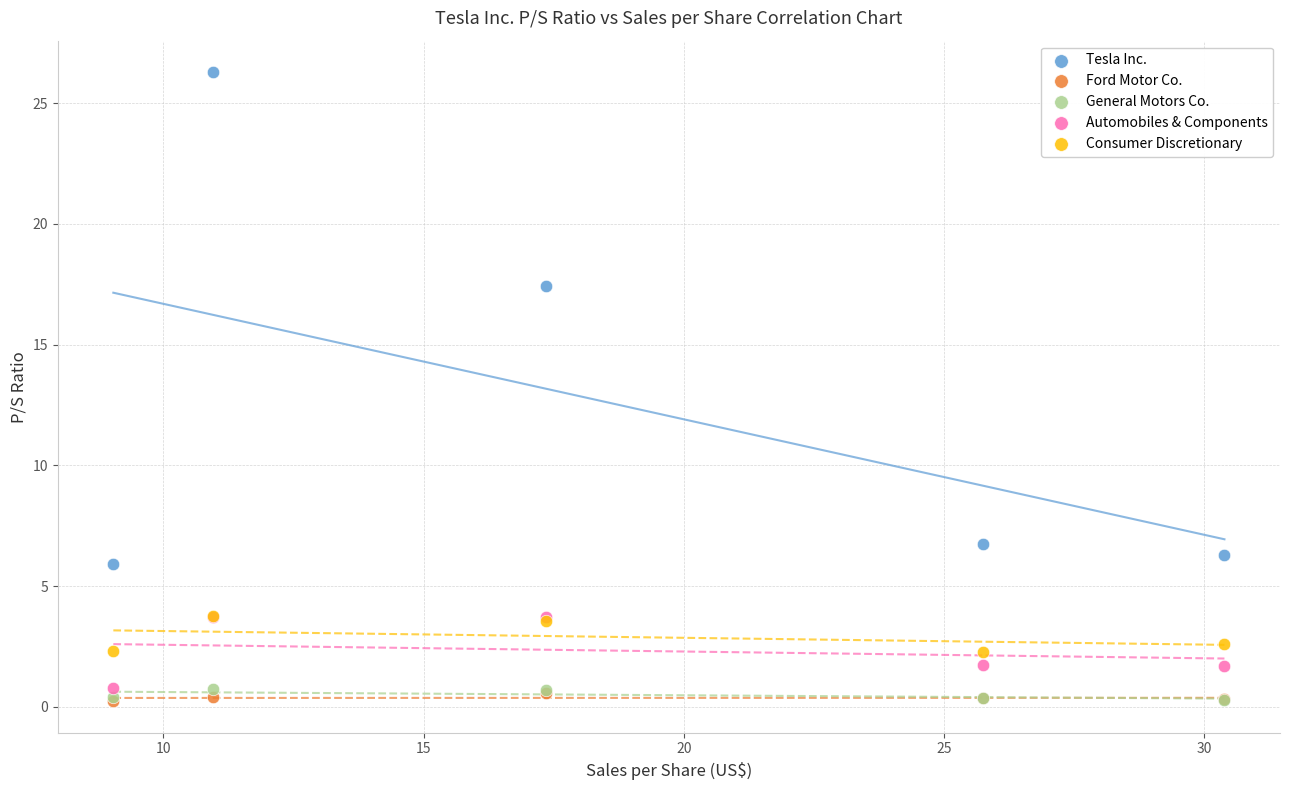

What are all the series names shown in the legend?

Tesla Inc., Ford Motor Co., General Motors Co., Automobiles & Components, Consumer Discretionary